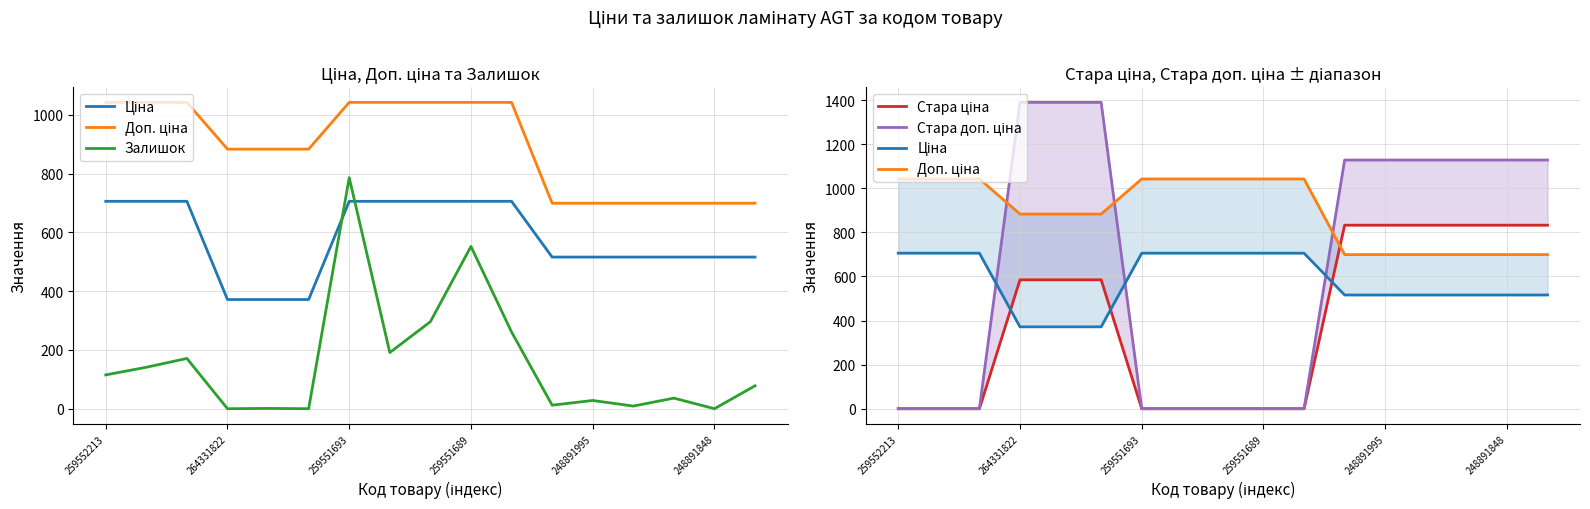

Which label corresponds to the smallest value in the chart?

264331822